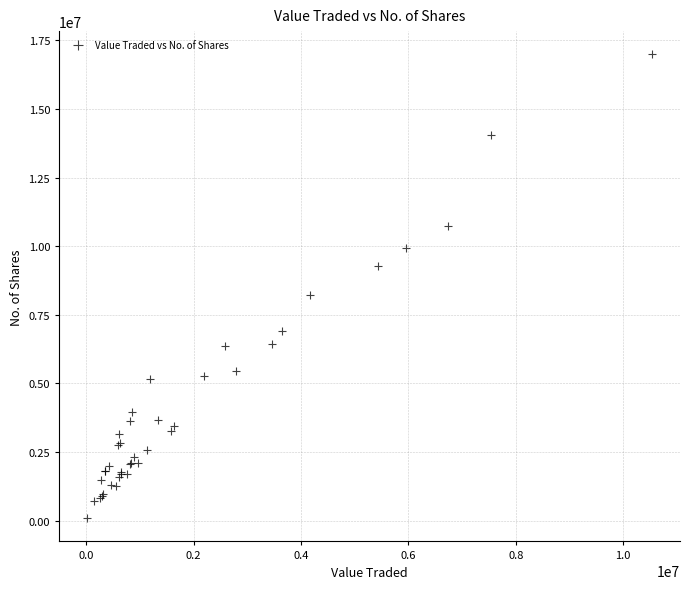

What Y value in the scatter plot is closest to 8537297?

8236487